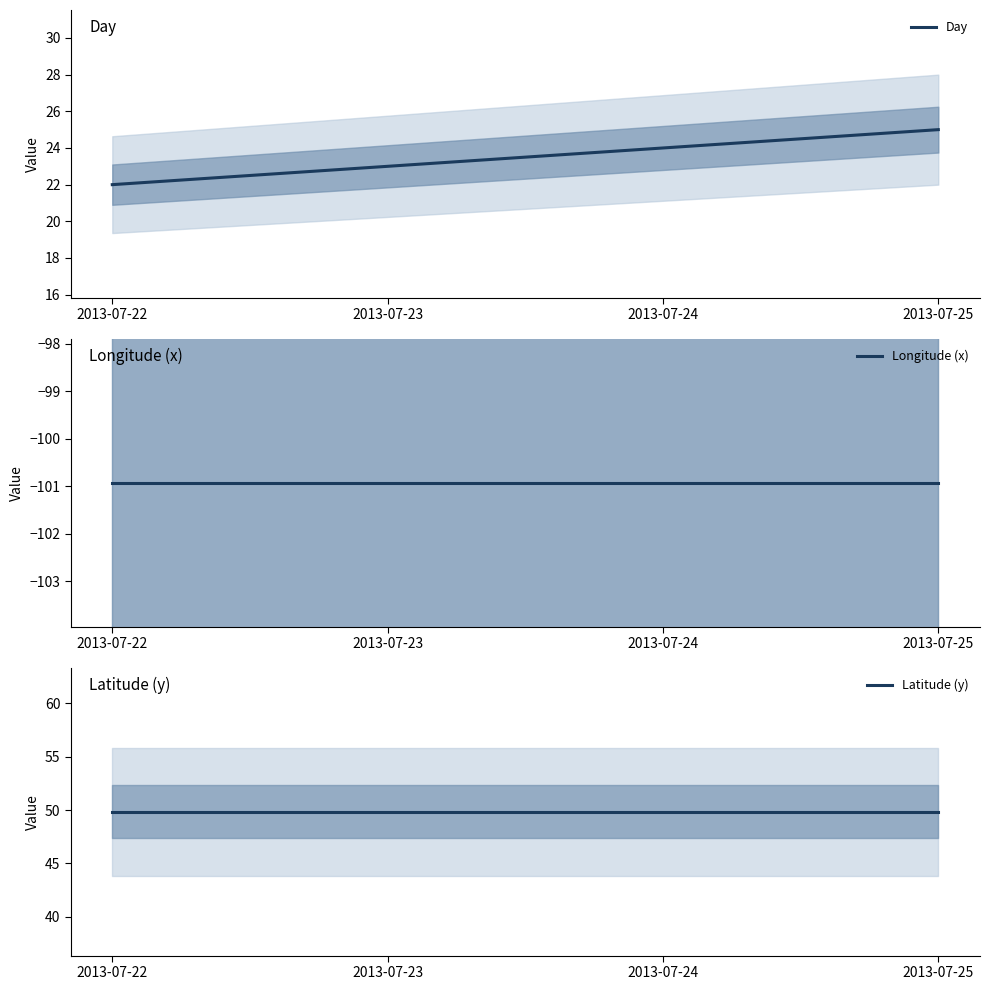

What is the value of the Longitude (x) point at the 1st from the left?

-100.9